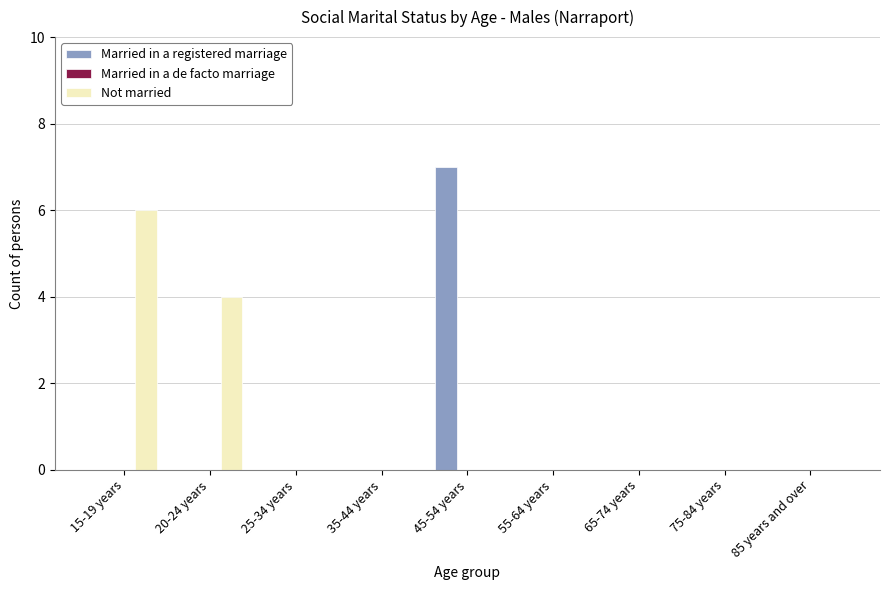

True or false: Married in a registered marriage has a value of 2 at 25-34 years.

False